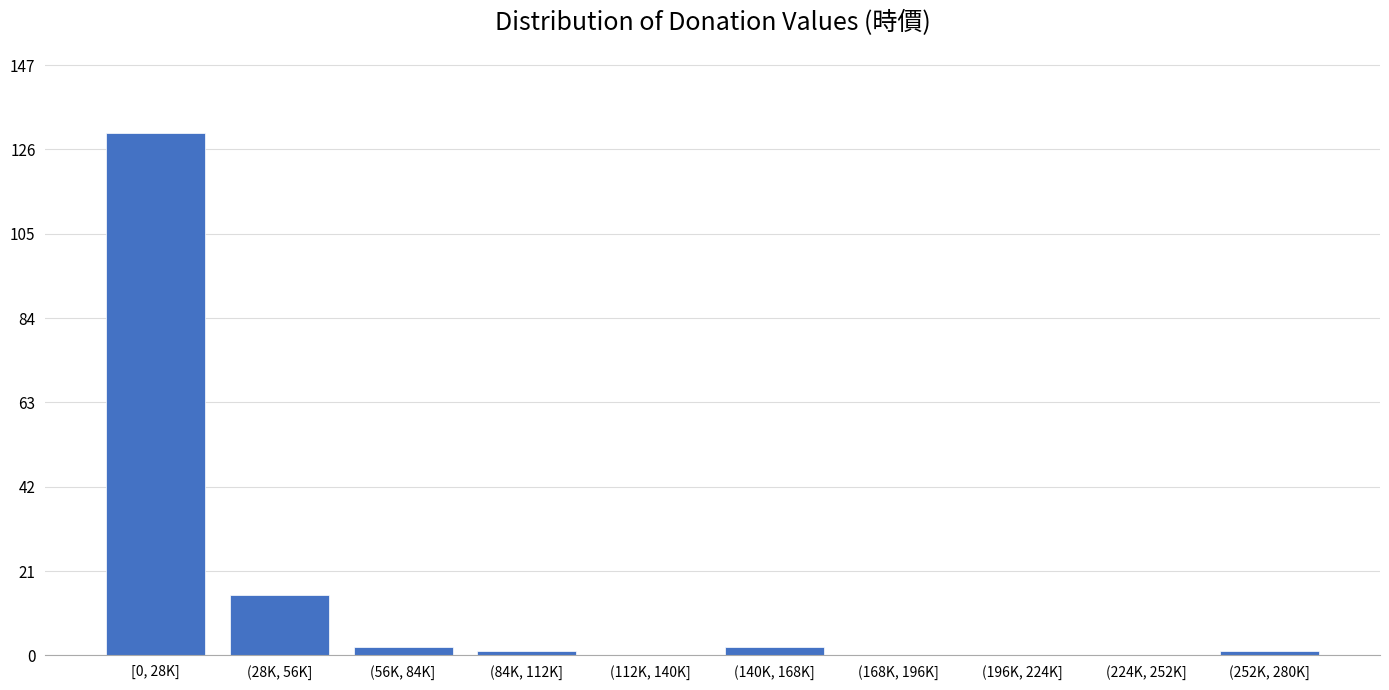

Reading left to right, transcribe all the data shown in this chart.

[0, 28K]=130	(28K, 56K]=15	(56K, 84K]=2	(84K, 112K]=1	(112K, 140K]=0	(140K, 168K]=2	(168K, 196K]=0	(196K, 224K]=0	(224K, 252K]=0	(252K, 280K]=1